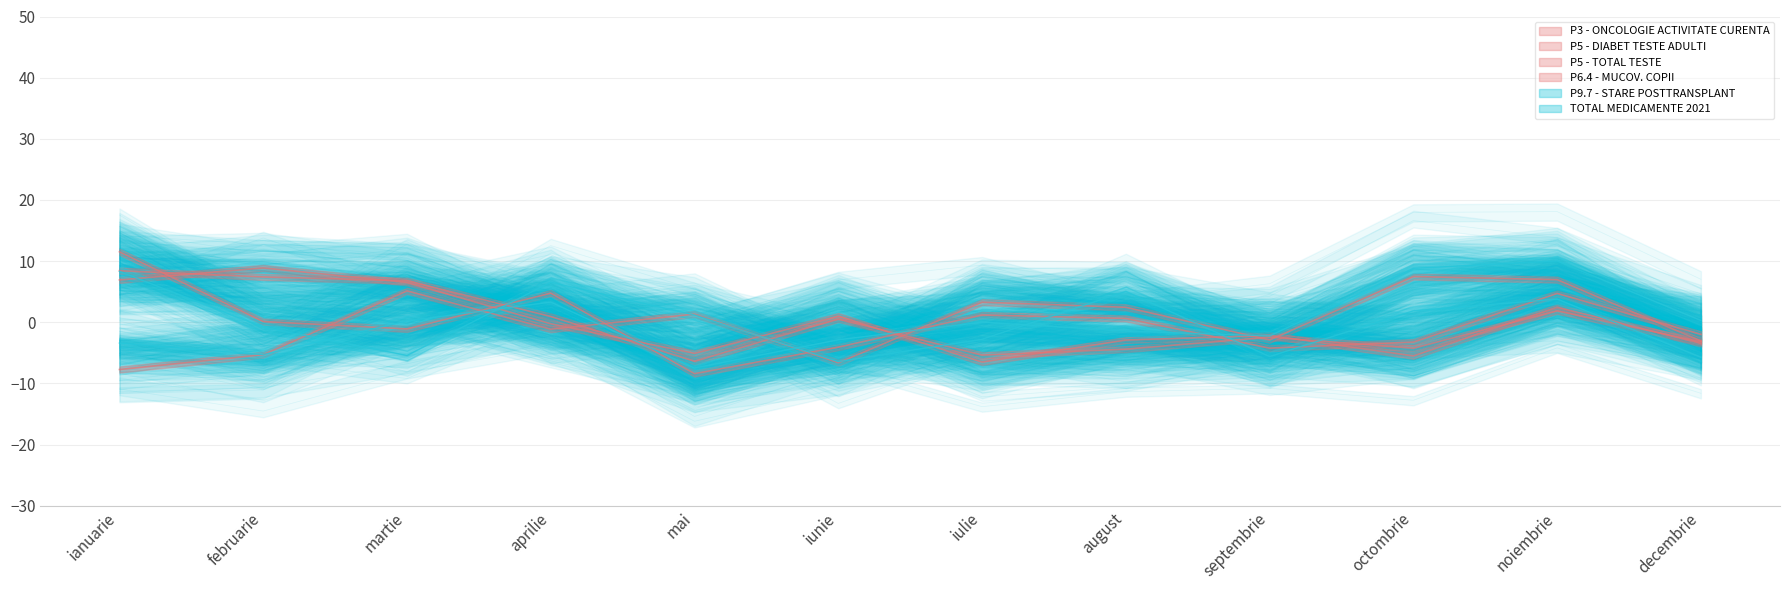

What position from the right is noiembrie?

2